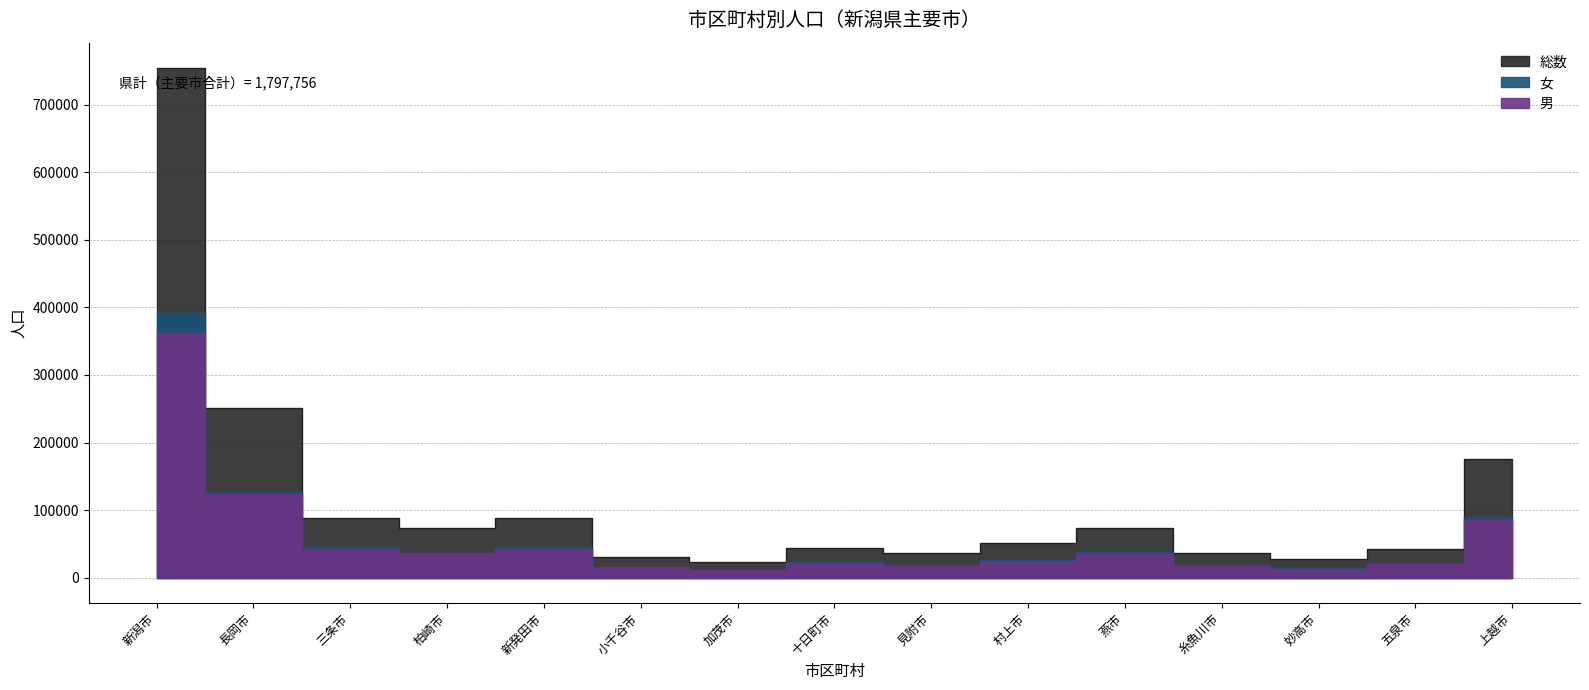

How many lines are shown in the chart?

3